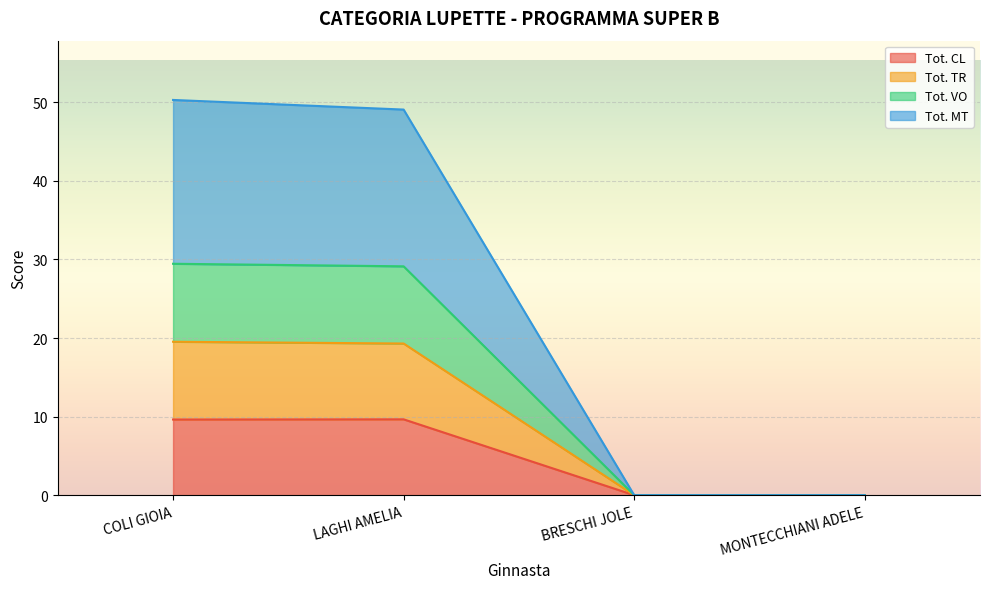

How many distinct data groups are displayed?

4